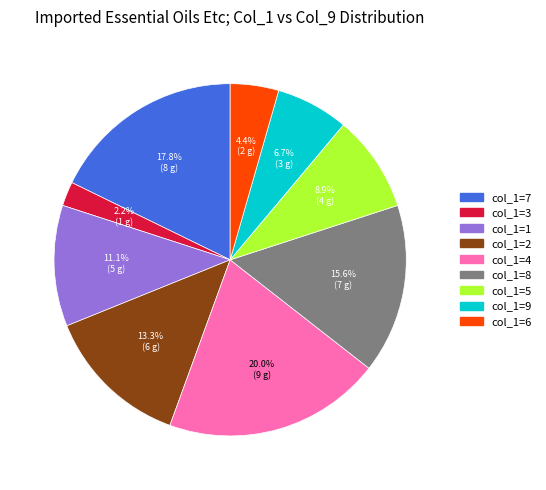

Which slice is the smallest?

col_1=3